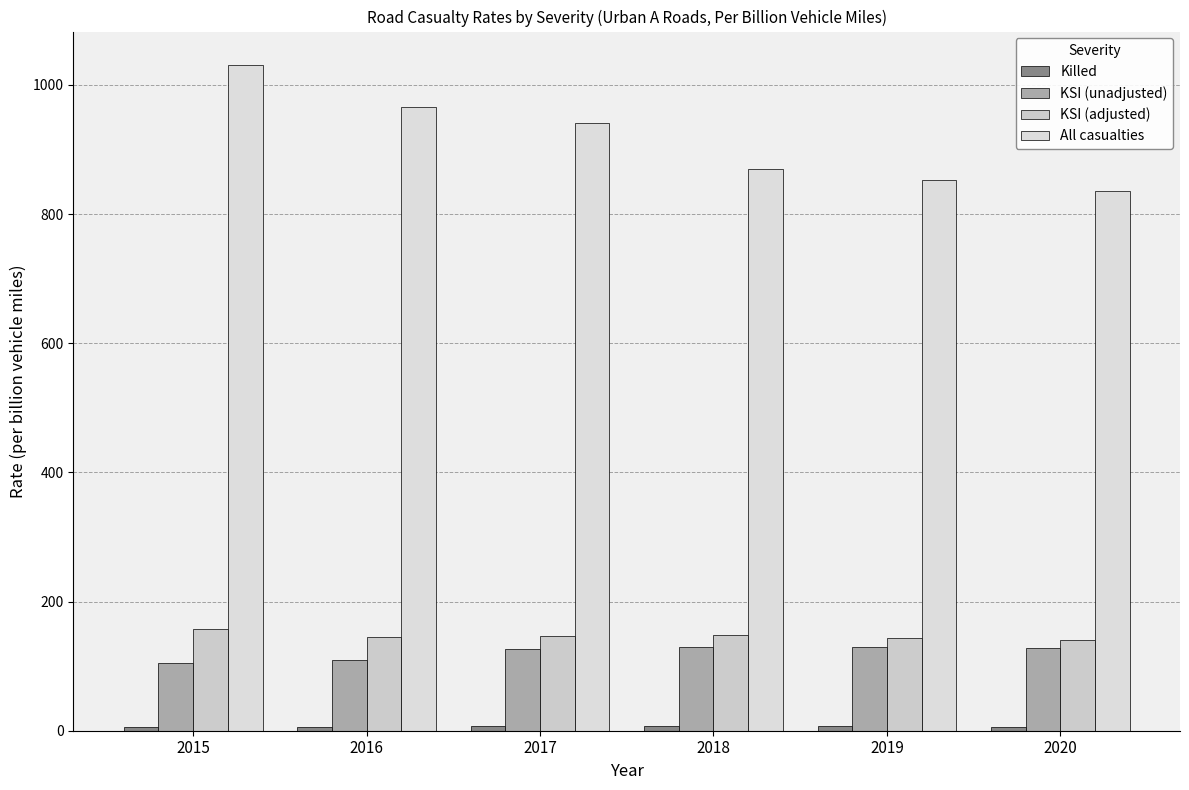

At which label is All casualties closest to 933?

2017